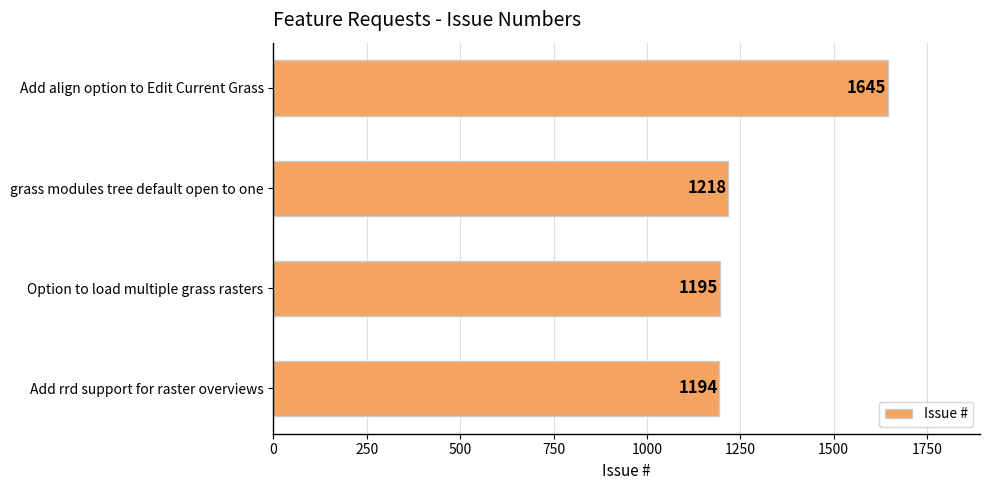

List the labels in order of value, smallest first.

Add rrd support for raster overviews, Option to load multiple grass rasters, grass modules tree default open to one, Add align option to Edit Current Grass